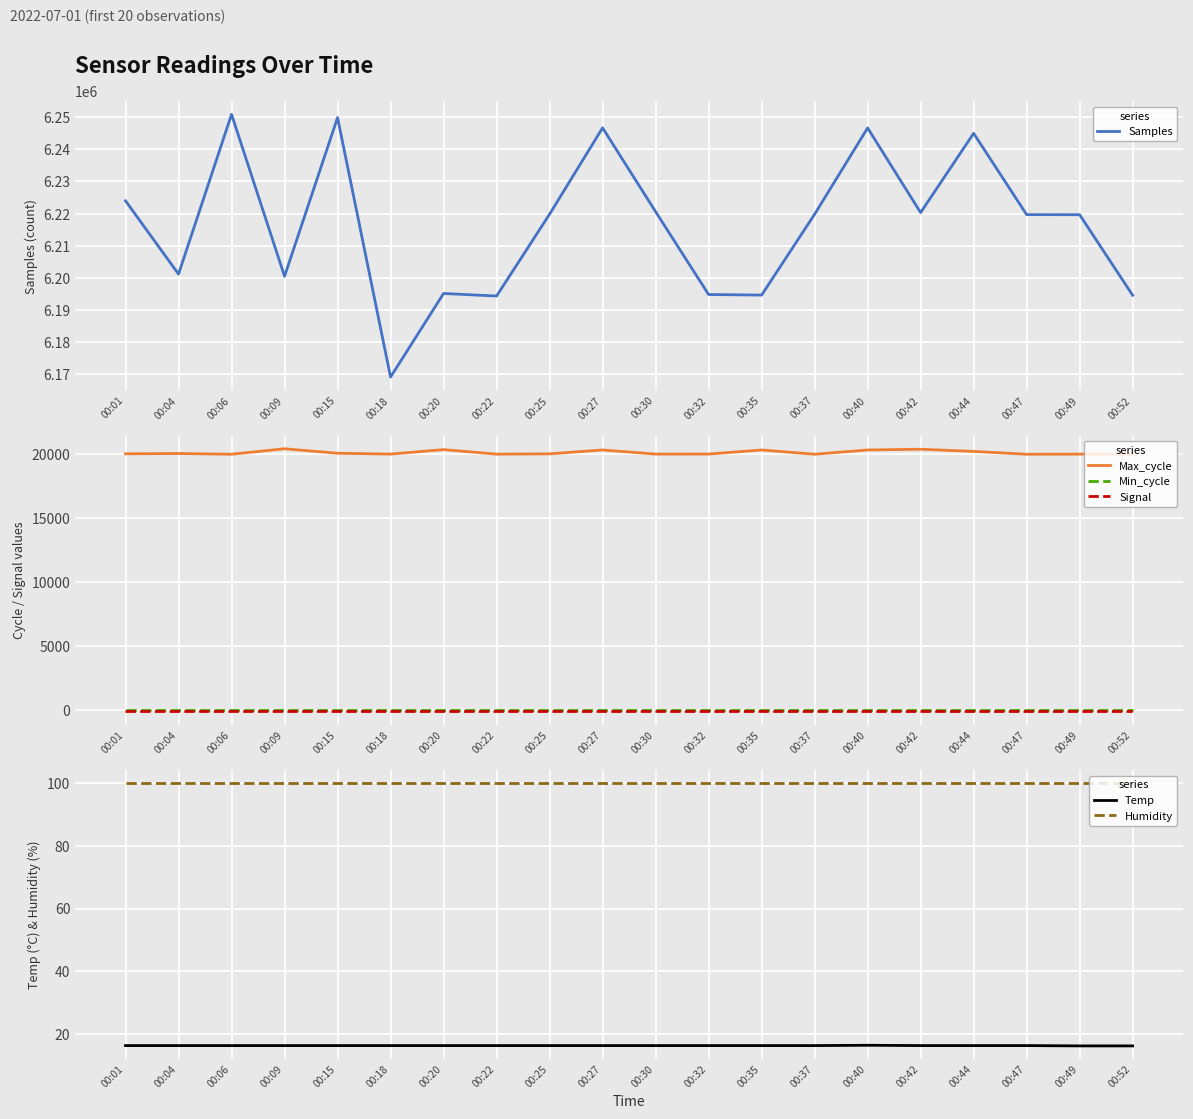

At how many categories does at least one series exceed 5194813?

20